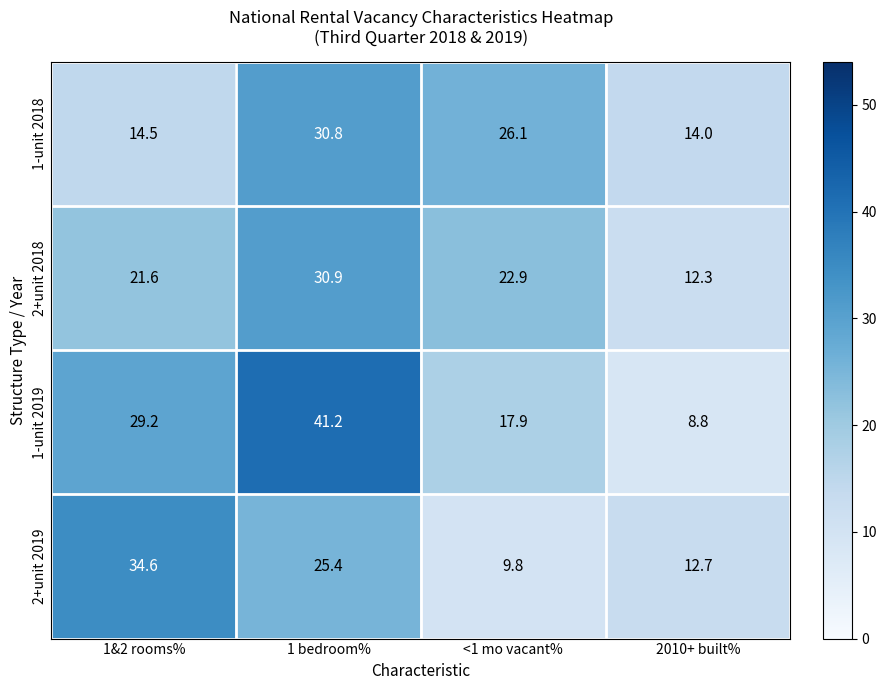

What is the spread (max minus min) of values at 1 bedroom%?

15.8